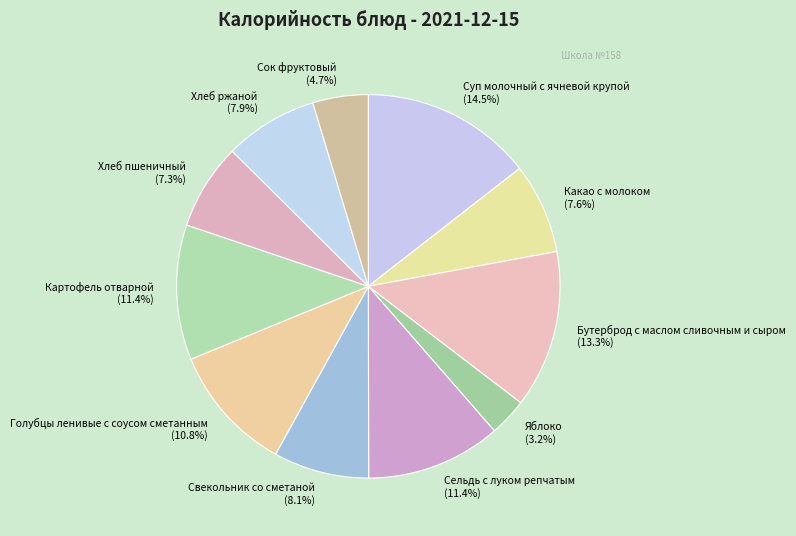

Does Сельдь с луком репчатым account for over 50% of the chart?

No